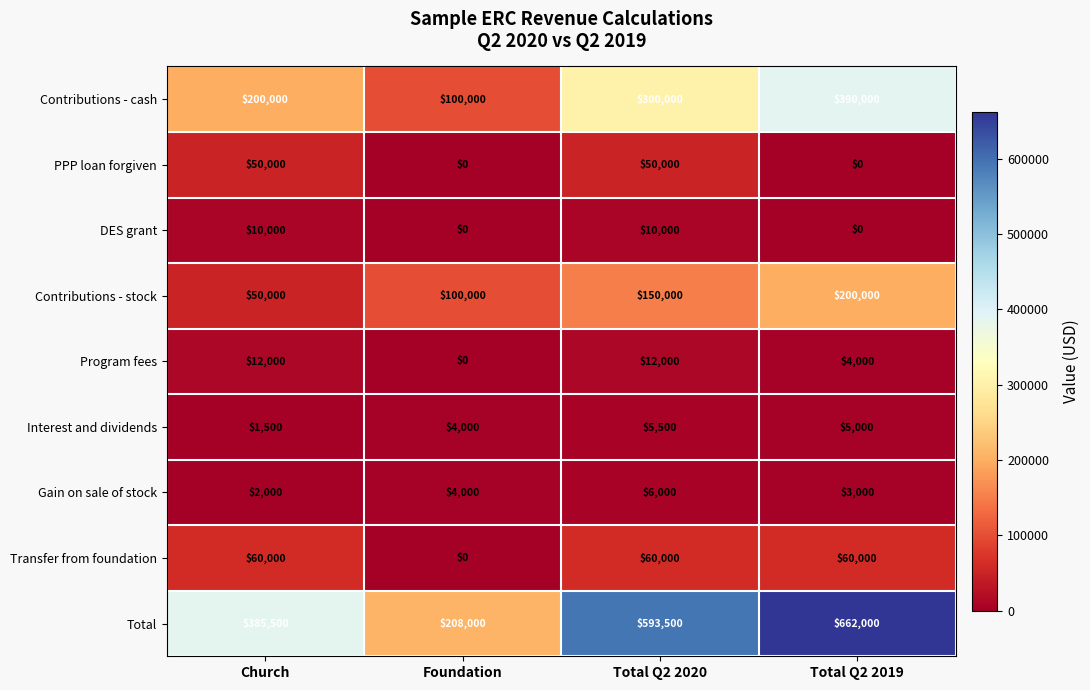

Which series has the largest range (max minus min)?

Total